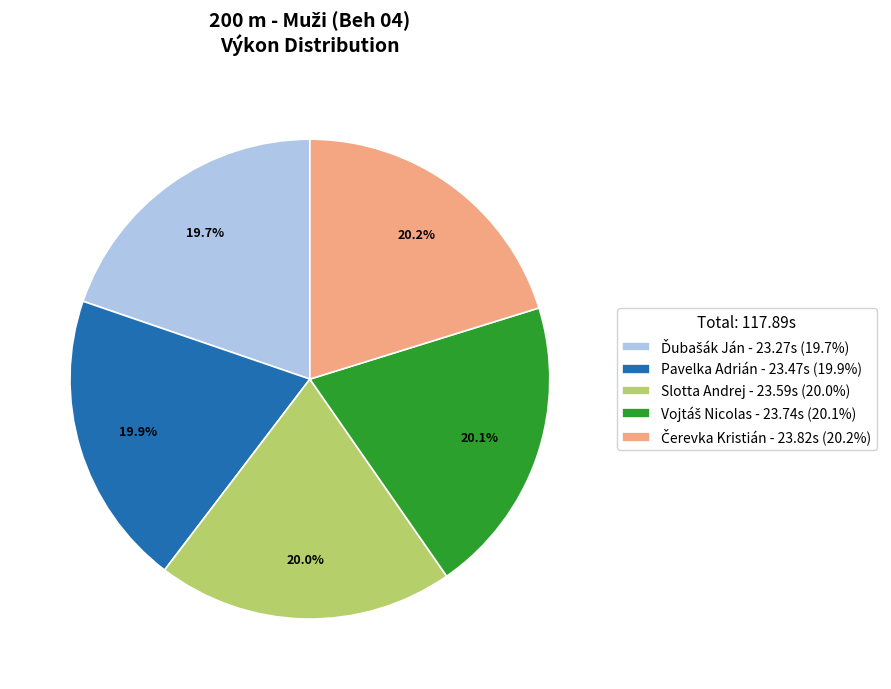

How many segments does this pie chart have?

5